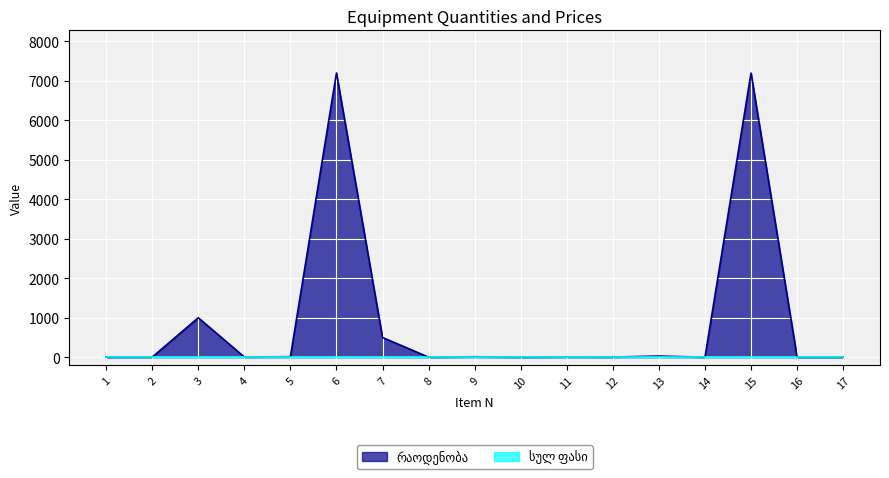

What is the average value?

940